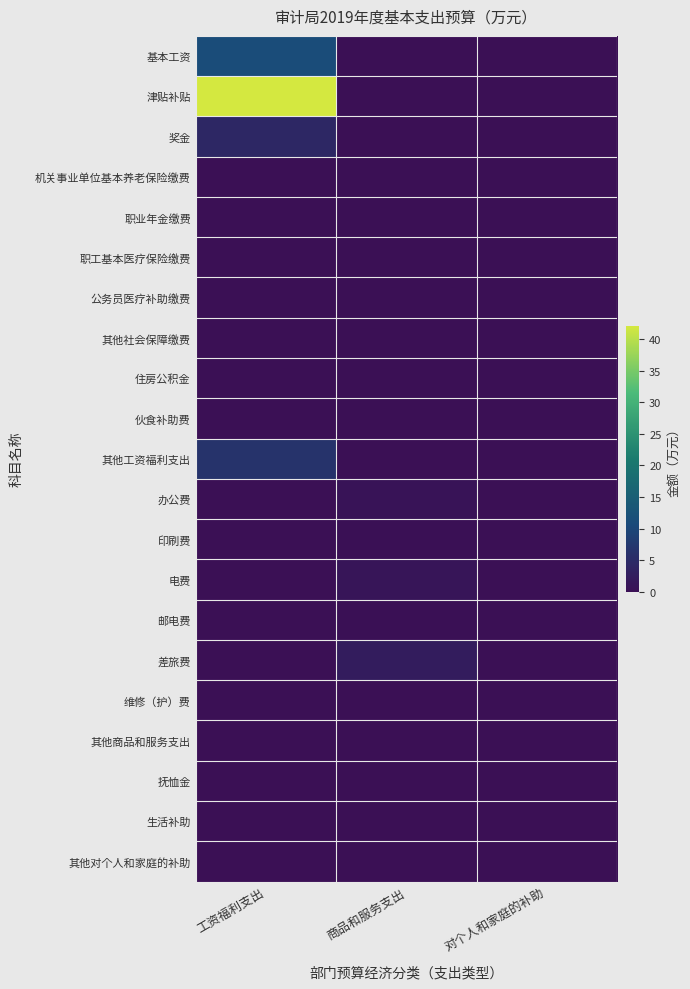

What is the total value across all series at 商品和服务支出?

4.6